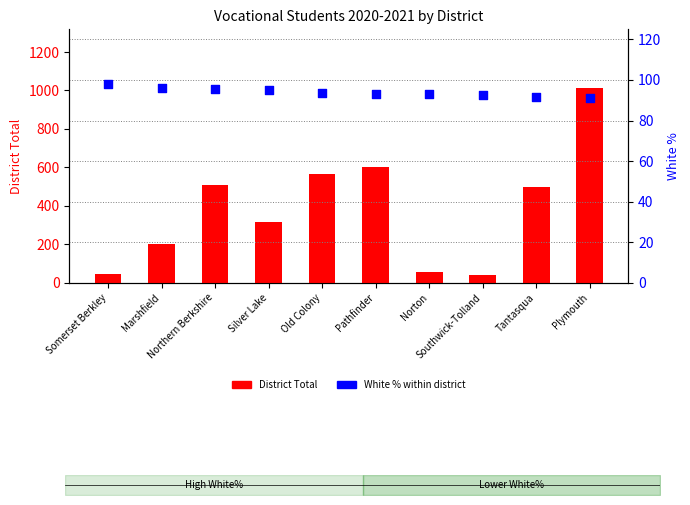

Is the value of White % at Silver Lake greater than the value of District Total at Old Colony?

No